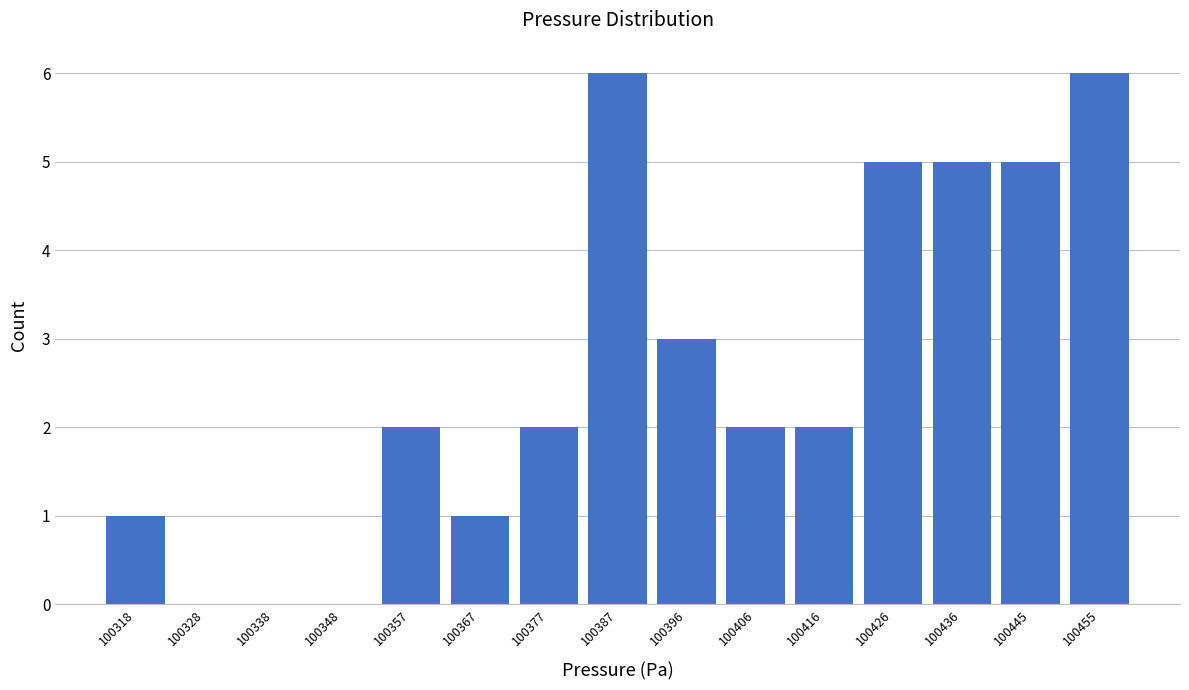

What is the height of the bar covering 100382 to 100392 on the x-axis? Neither the bar edges nor the heights are printed on the chart, so give them approximately, as read against the axes.

6